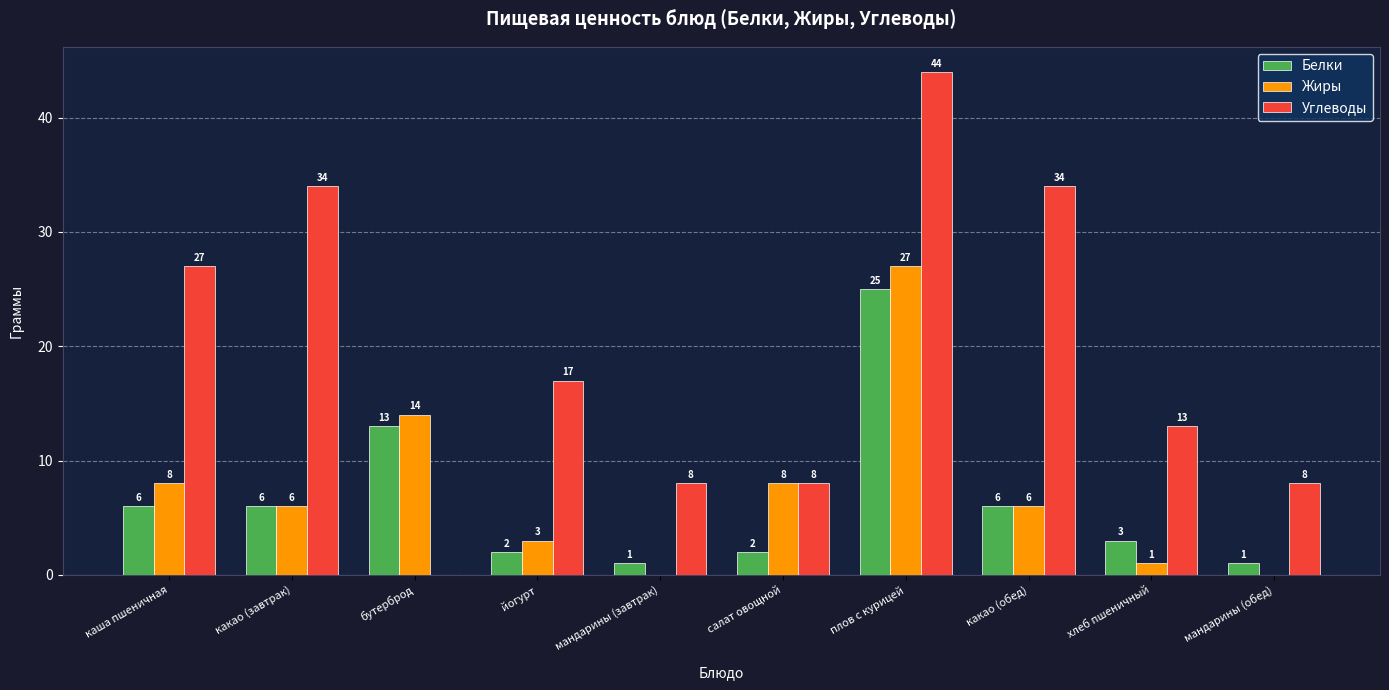

At which label does Углеводы first exceed 17?

каша пшеничная